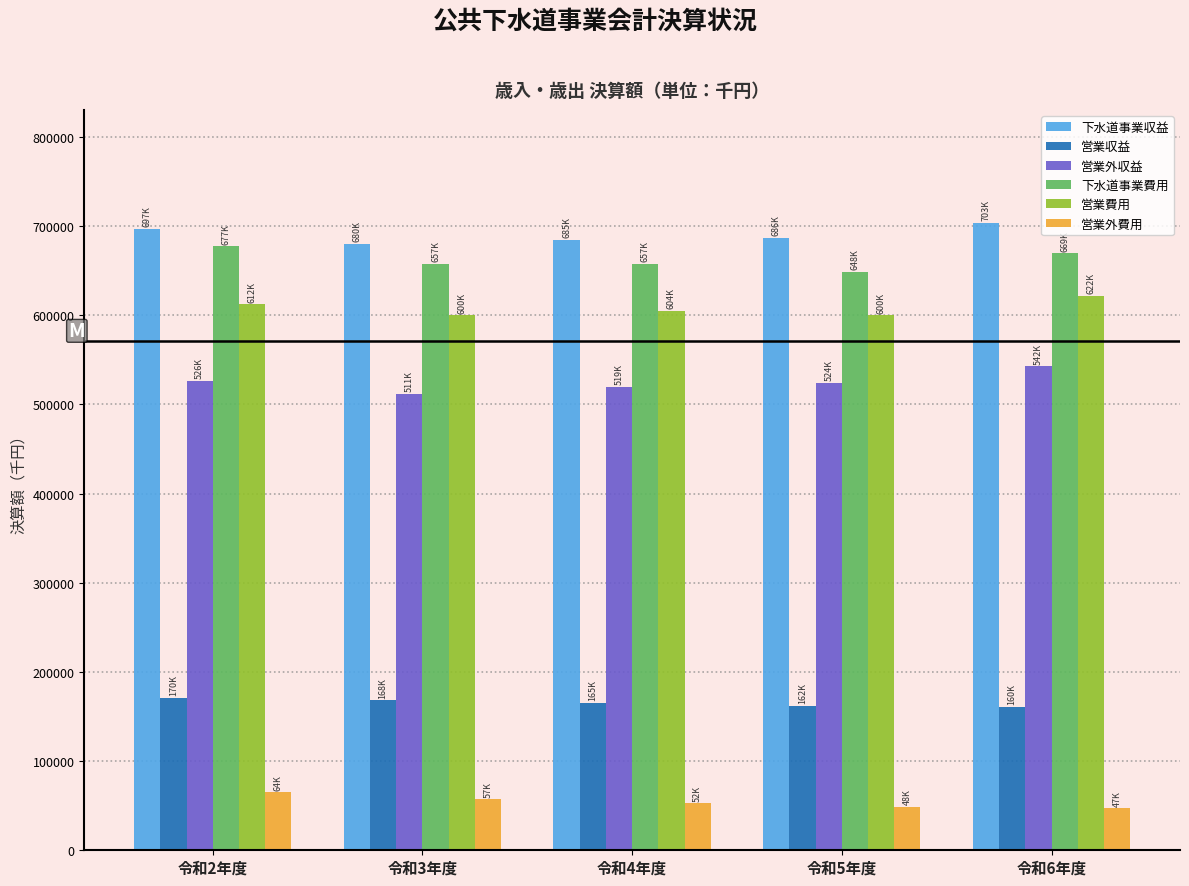

What is the sum of all 下水道事業収益 values?

3452914